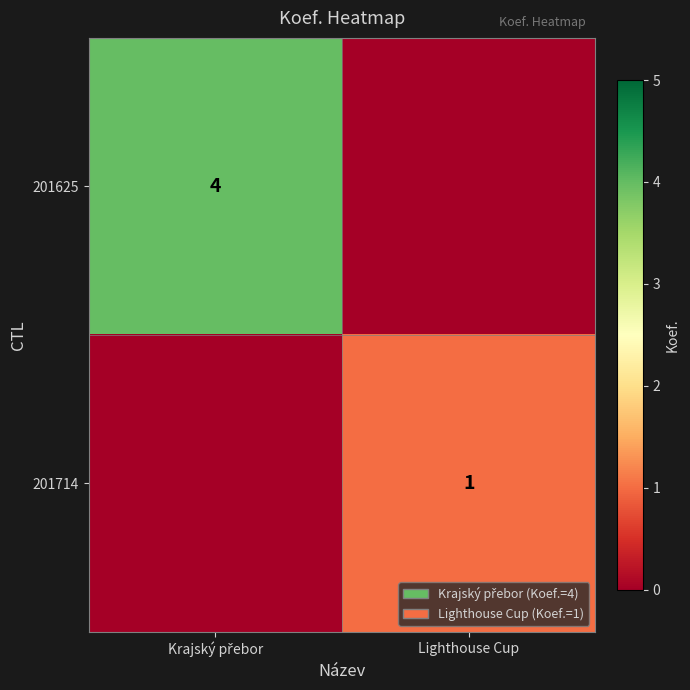

Is it true that 201714 equals 0 at Lighthouse Cup?

False